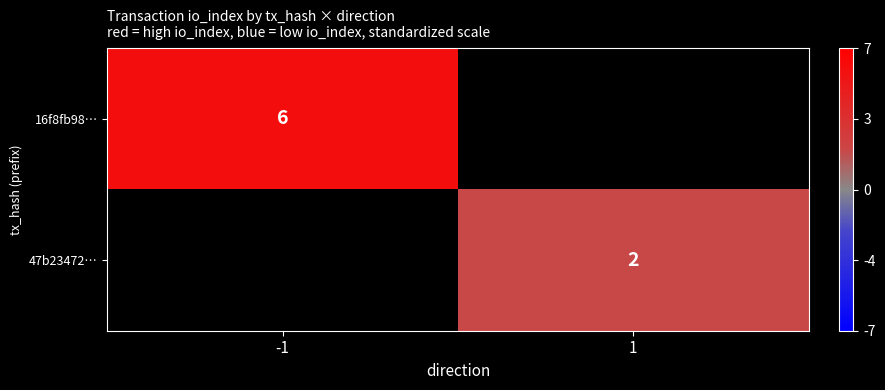

Is it true that 47b23472… equals 2.6 at 1?

False